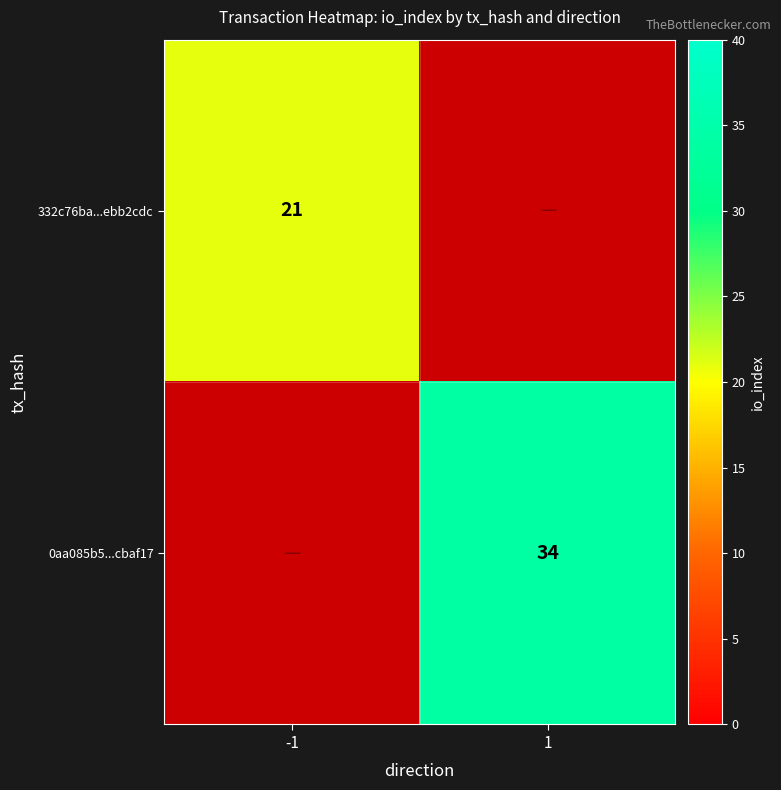

Is it true that 332c76ba...ebb2cdc equals 21 at -1?

True